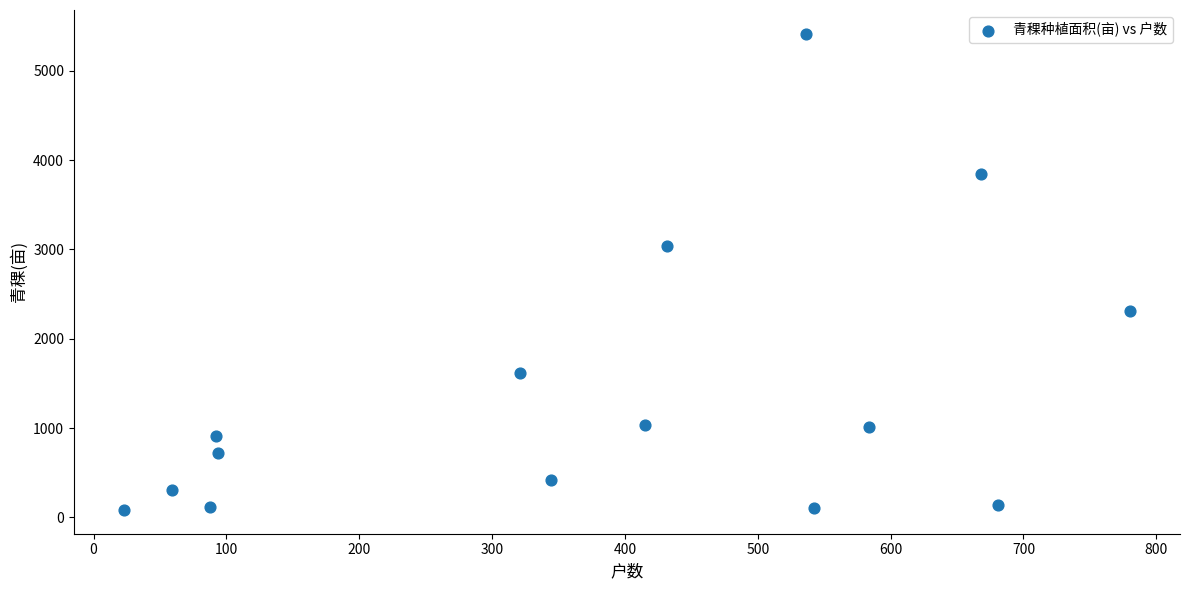

What Y value in the scatter plot is closest to 2749?

3042.1